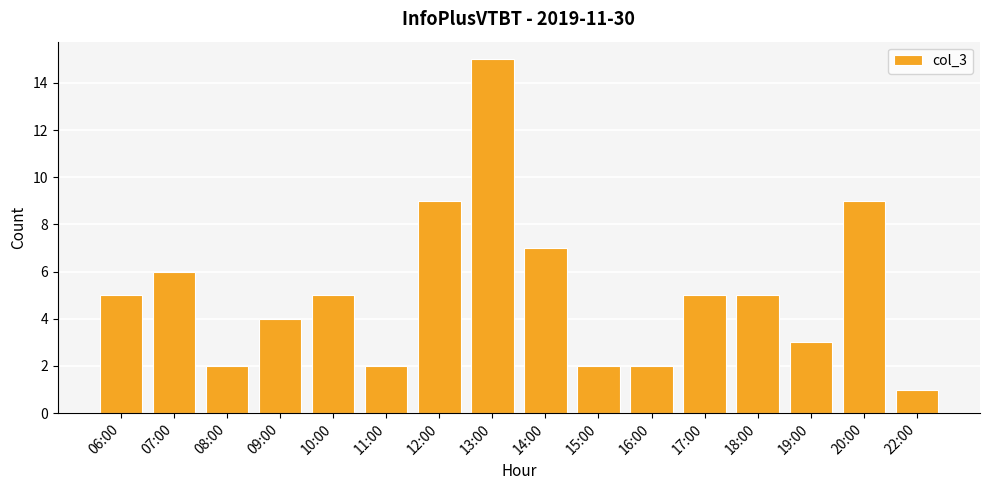

What is the label of the 4th bar from the right?

18:00